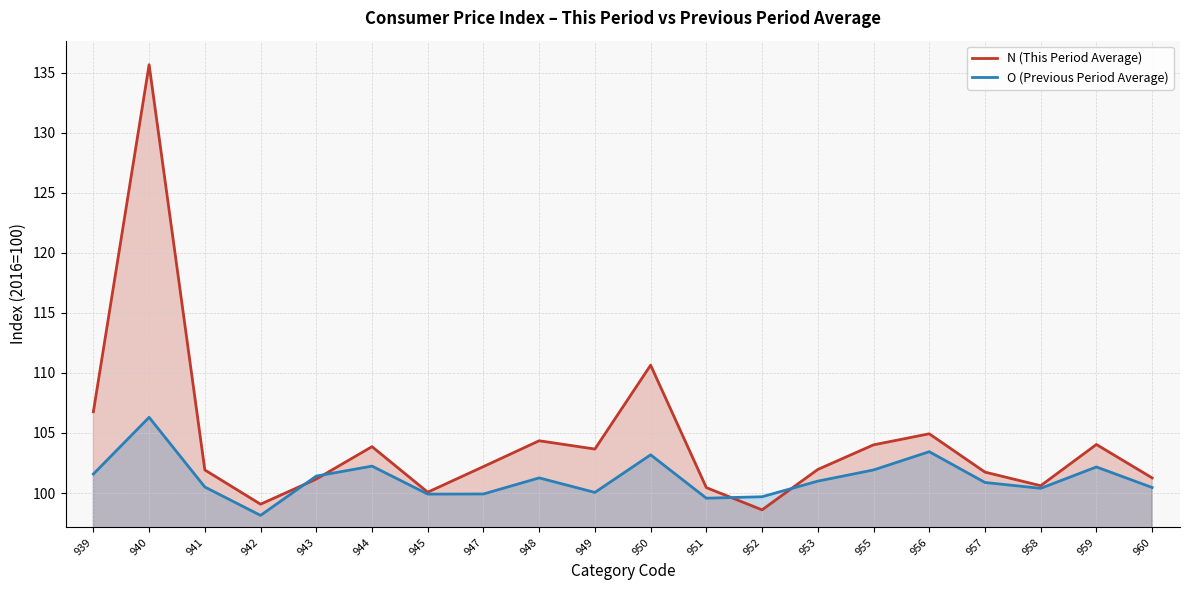

Between 952 and 958, which series saw the biggest shift?

N (This Period Average)